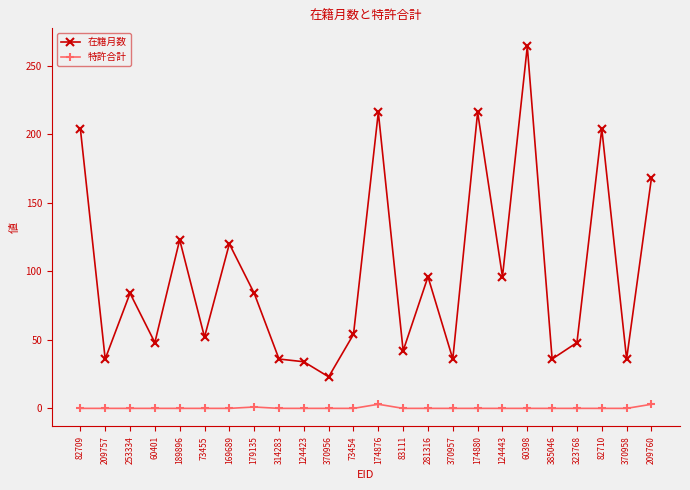

True or false: 特許合計 and 在籍月数 intersect in this chart.

False